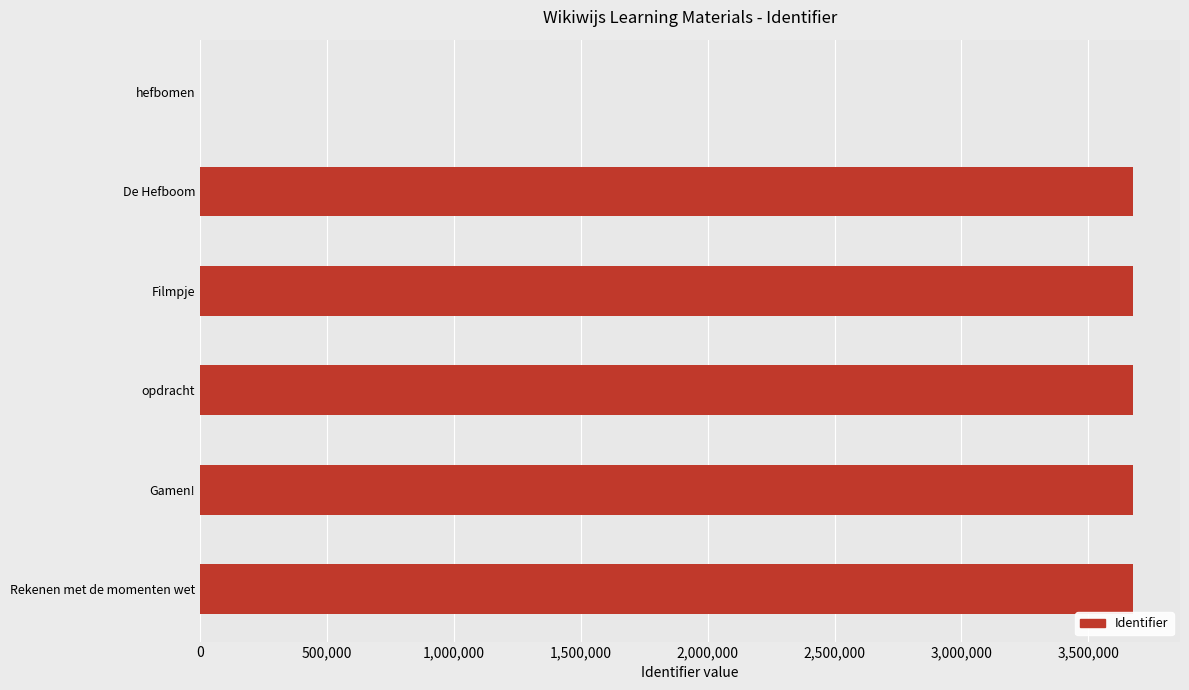

What is the average value?

3064242